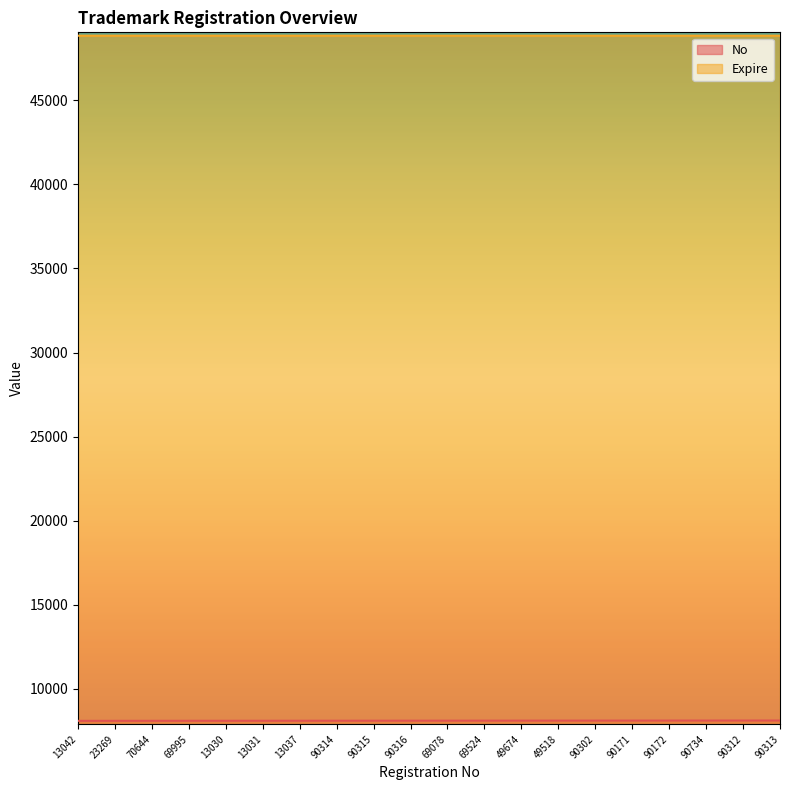

Is the value of No at 90172 greater than the value of Expire at 49674?

No